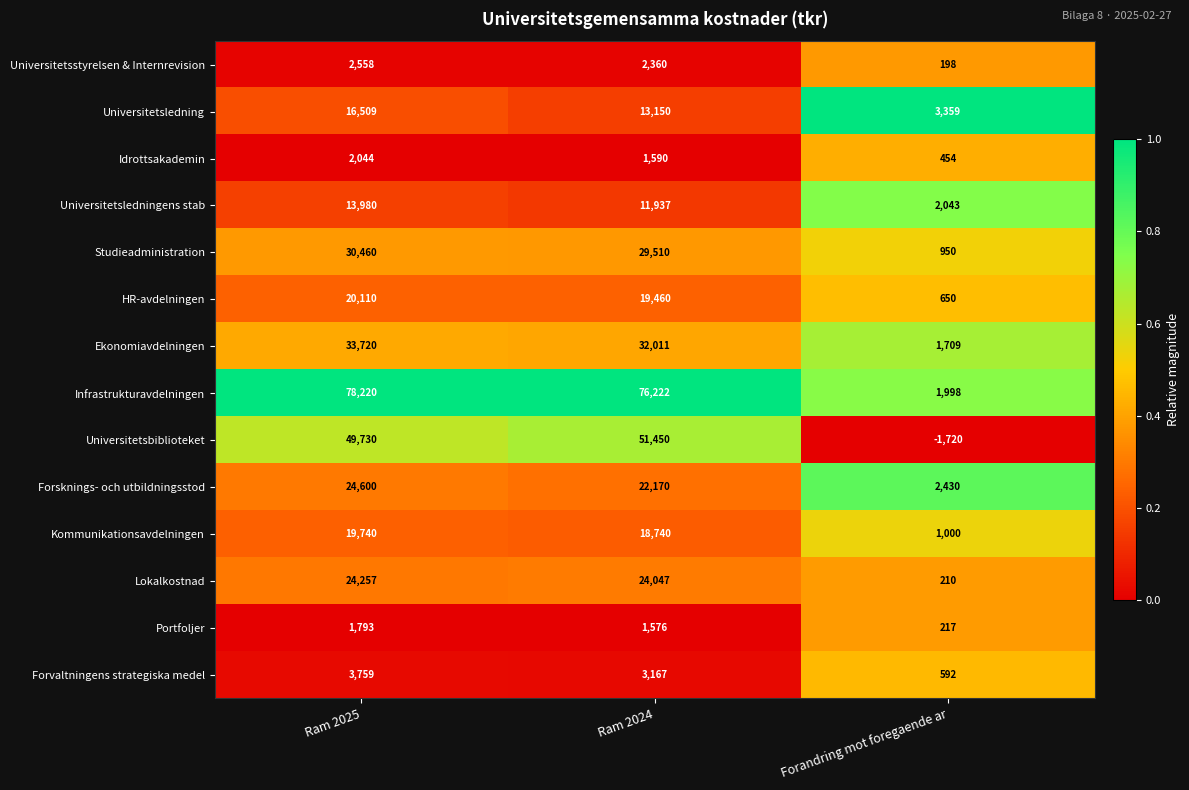

What is the minimum value shown in the chart?

-1720